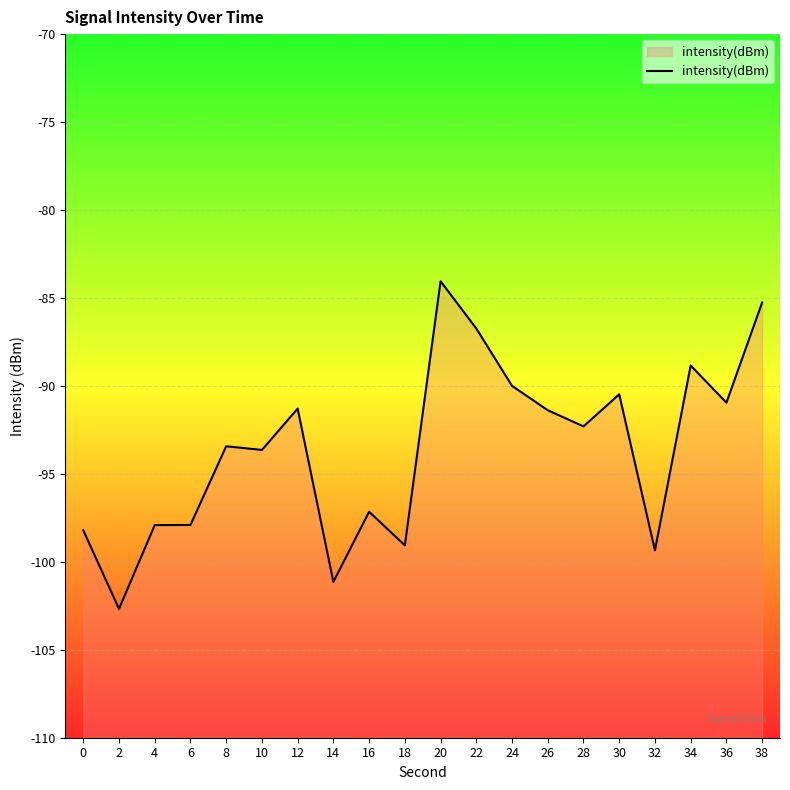

True or false: the data shows -26.5 at 26.

False